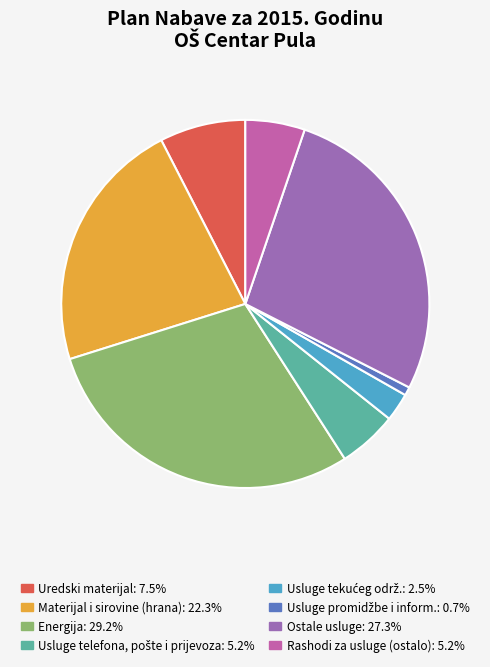

Is there a majority slice in this chart?

No